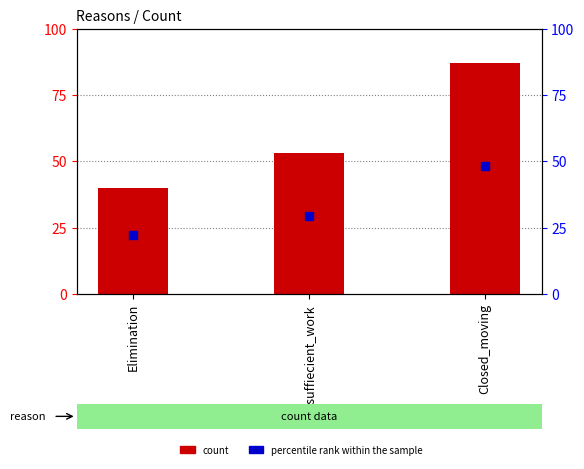

Is the value of count at Elimination greater than the value of percentile rank within the sample at Closed_moving?

No